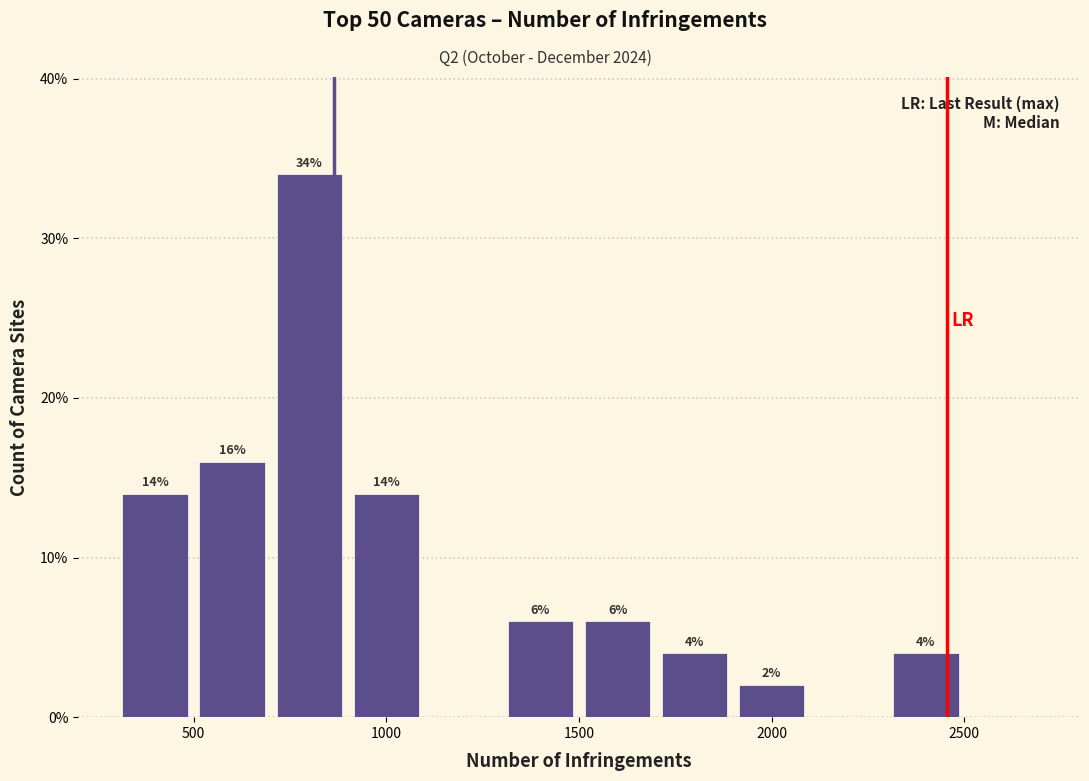

Over which range of the x-axis is the bar tallest?

700 to 900